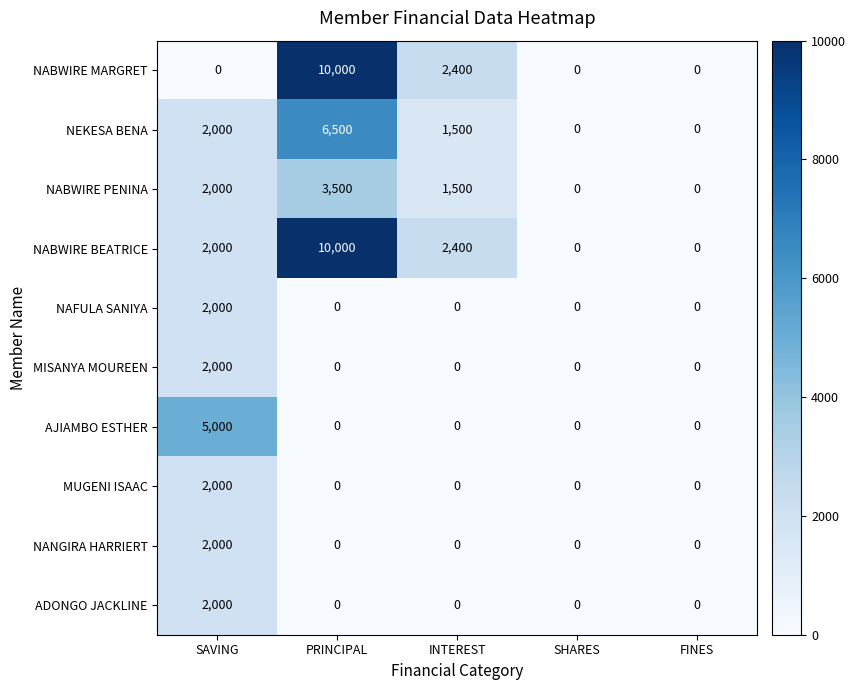

Is it true that NAFULA SANIYA equals 1310 at FINES?

False